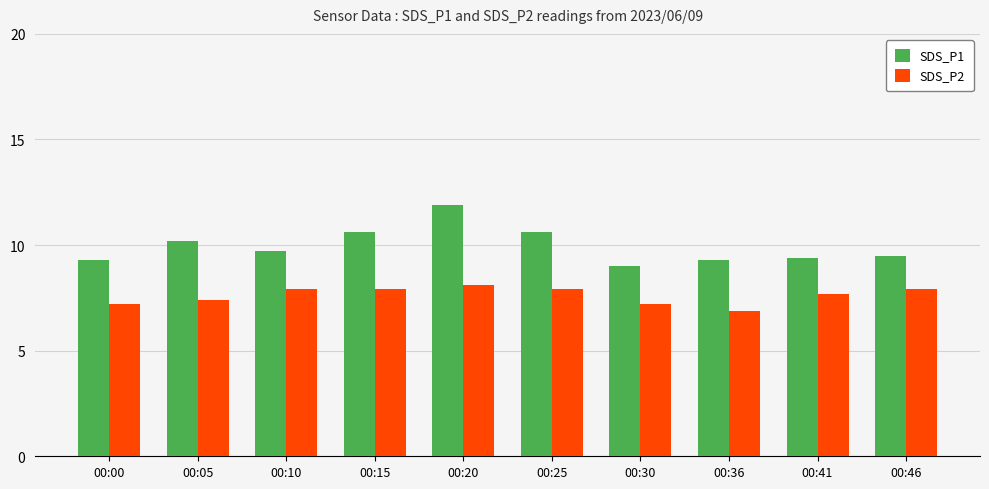

Which category has the highest value in the SDS_P2 series?

00:20